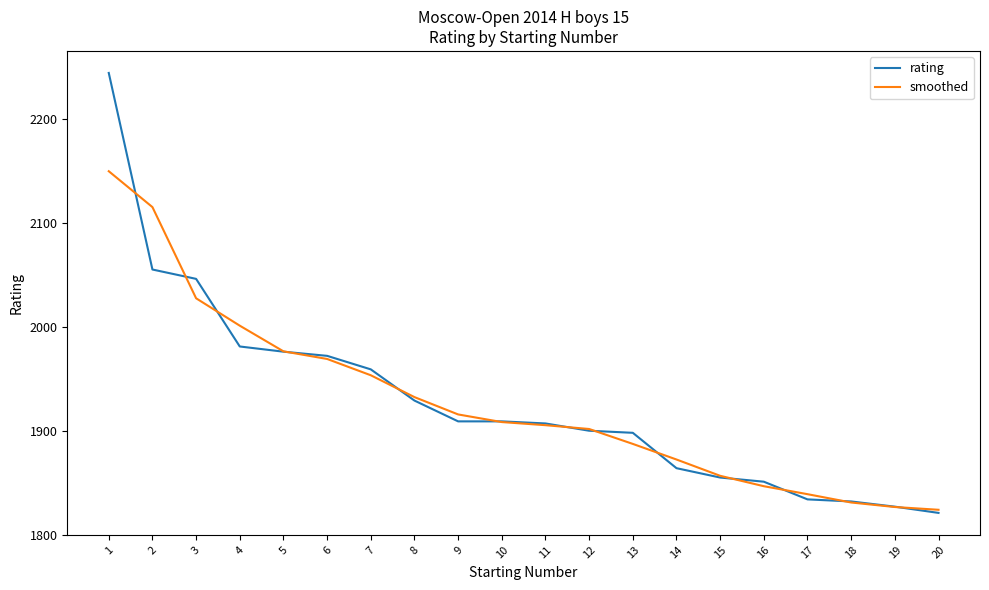

List the series in order of their peak value, lowest first.

smoothed, rating